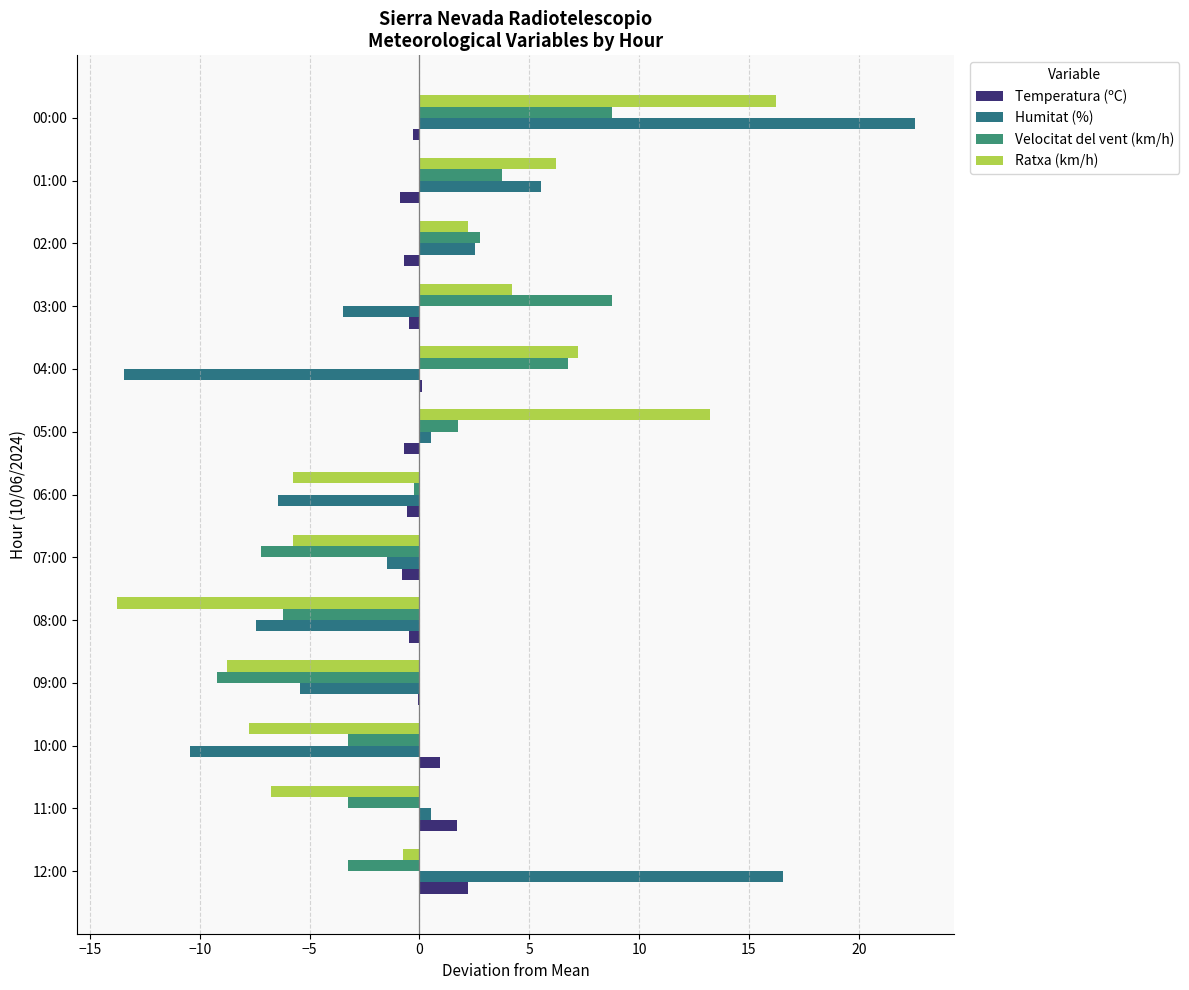

What is the maximum value for Velocitat del vent (km/h)?

8.8